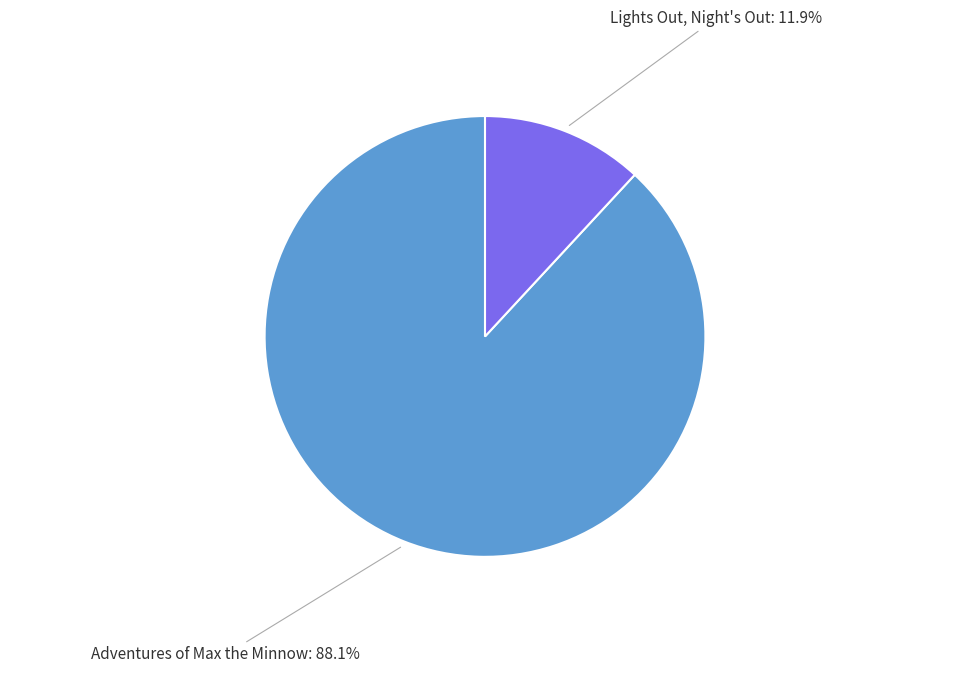

To the nearest percent, what is the difference between the largest and smallest slice percentages?

76%